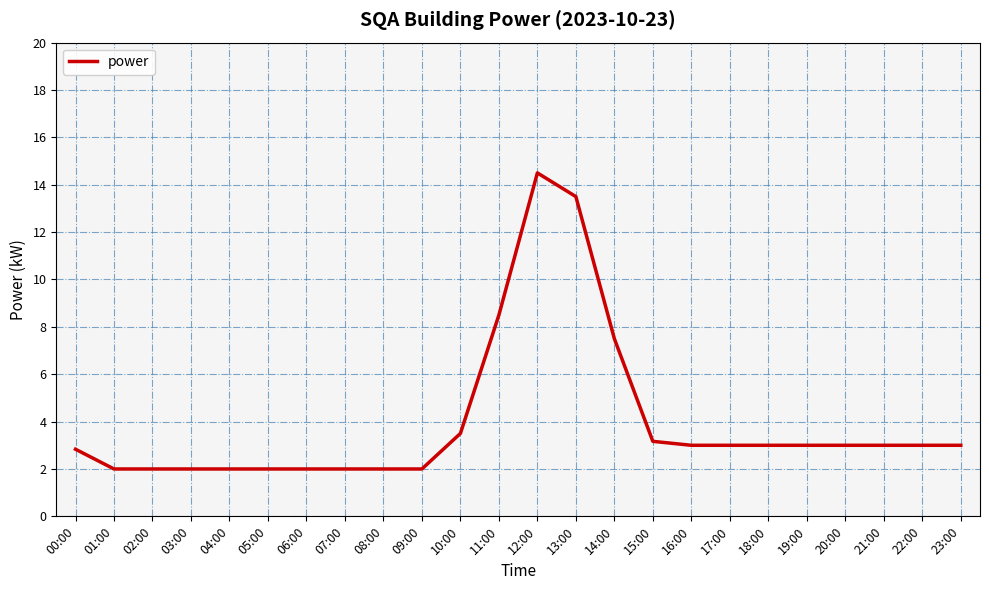

What is the average value?

4.0